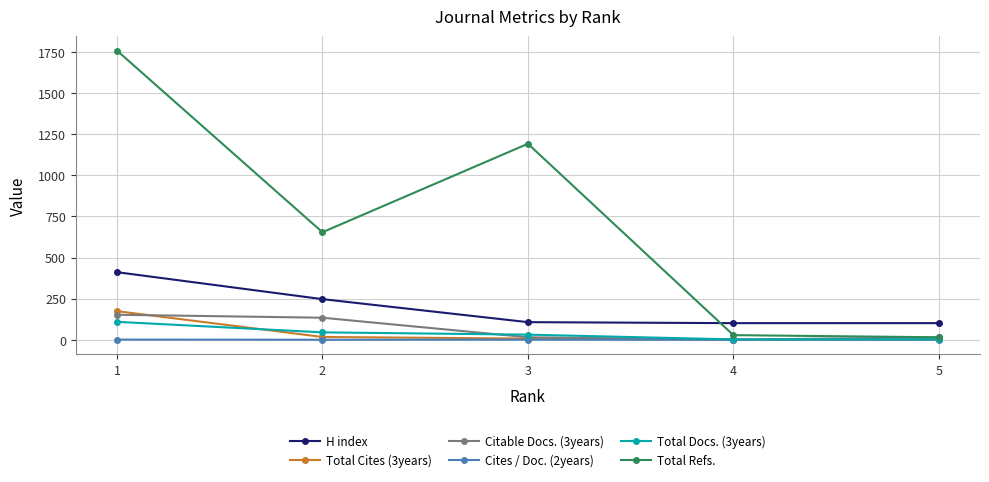

Which series has the largest range (max minus min)?

Total Refs.